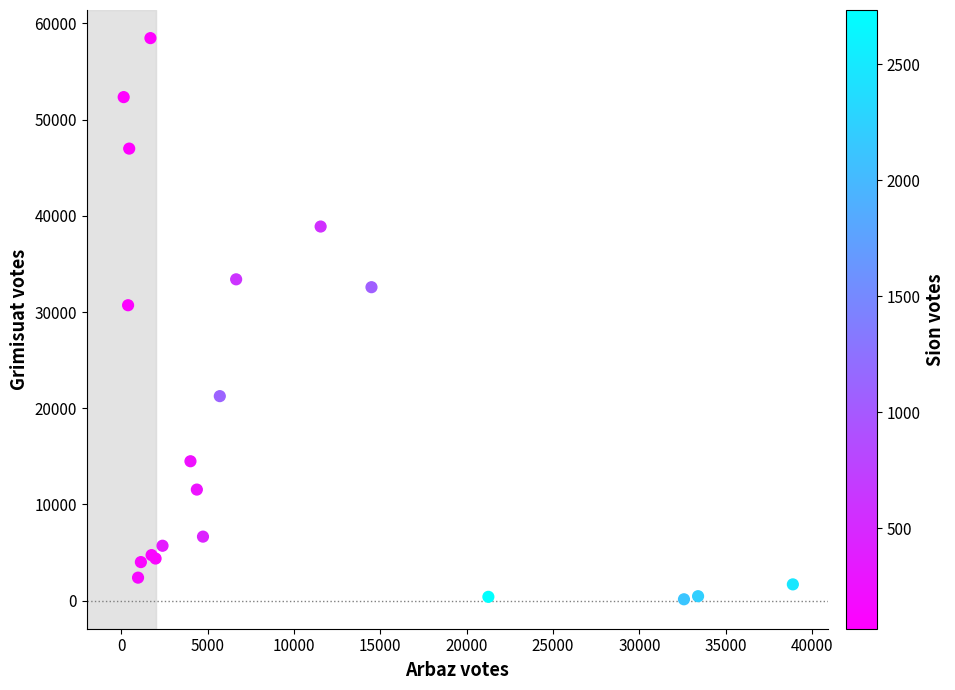

What Y value in the scatter plot is closest to 29306?

30706